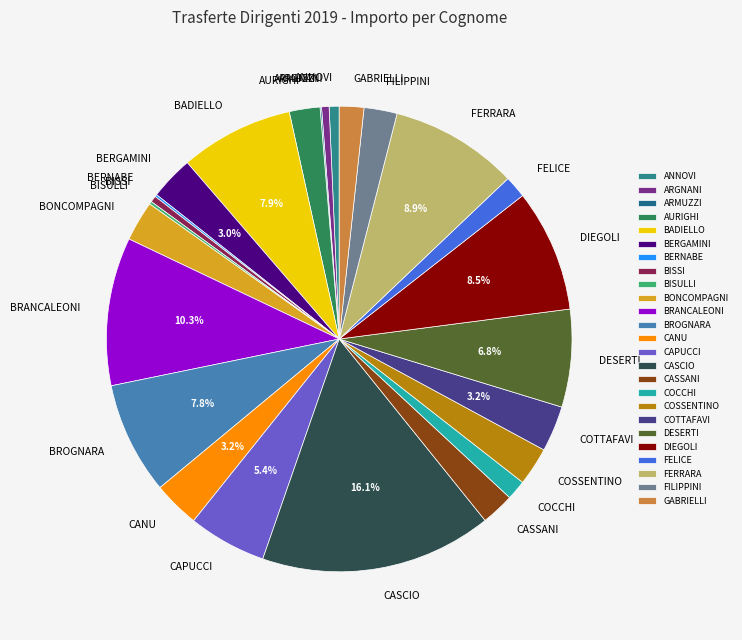

The CASCIO slice represents 28% of the pie. True or false?

False